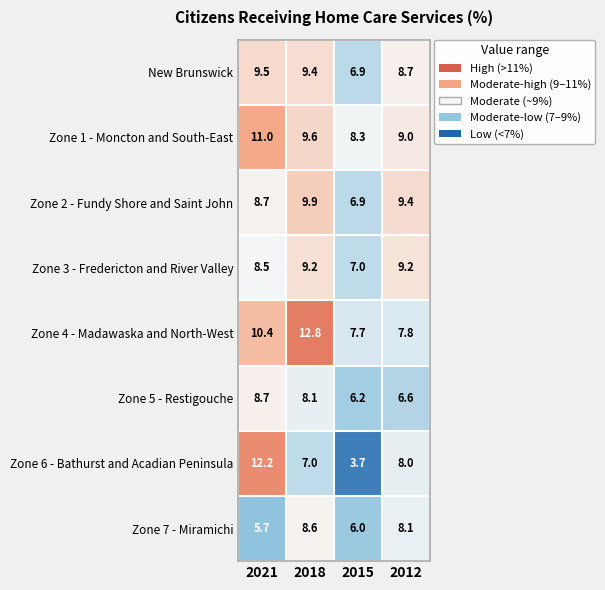

Where is Zone 1 - Moncton and South-East nearest to the value 9?

2012